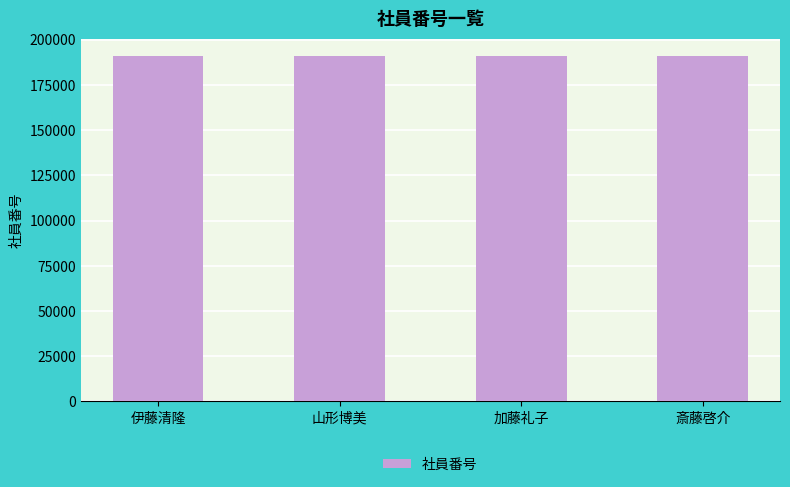

What is the maximum value shown in the chart?

191055